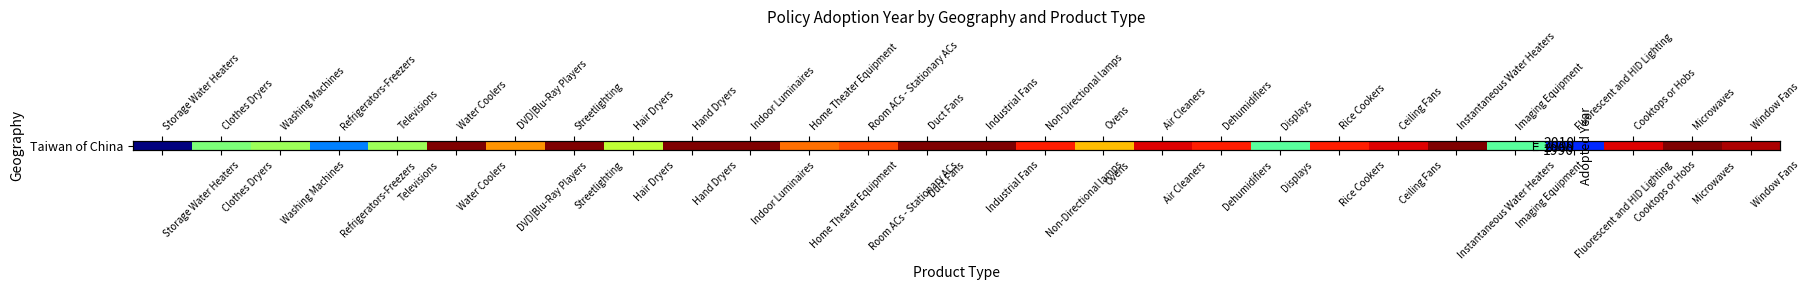

The value at Ceiling Fans is 2011. True or false?

True